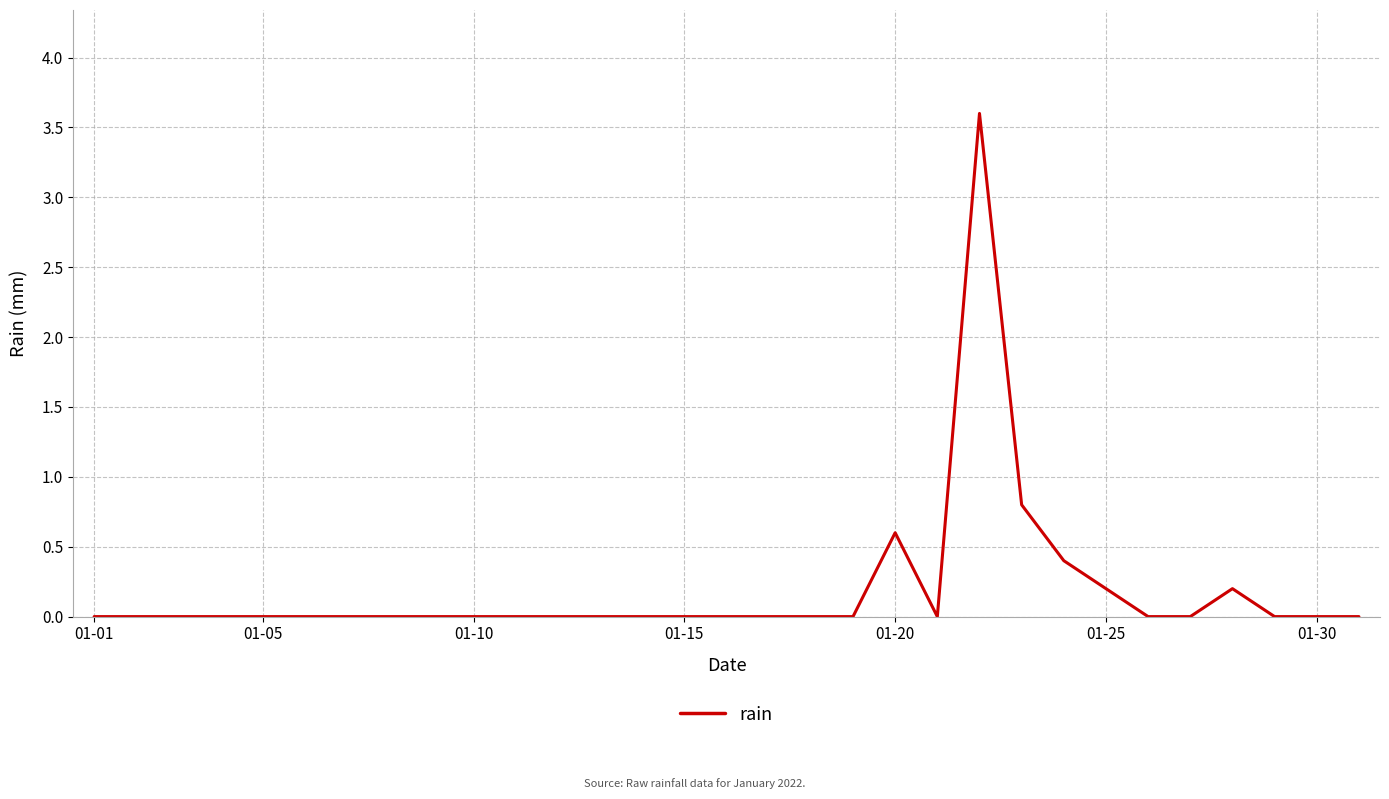

What is the difference between the maximum and minimum values?

3.6